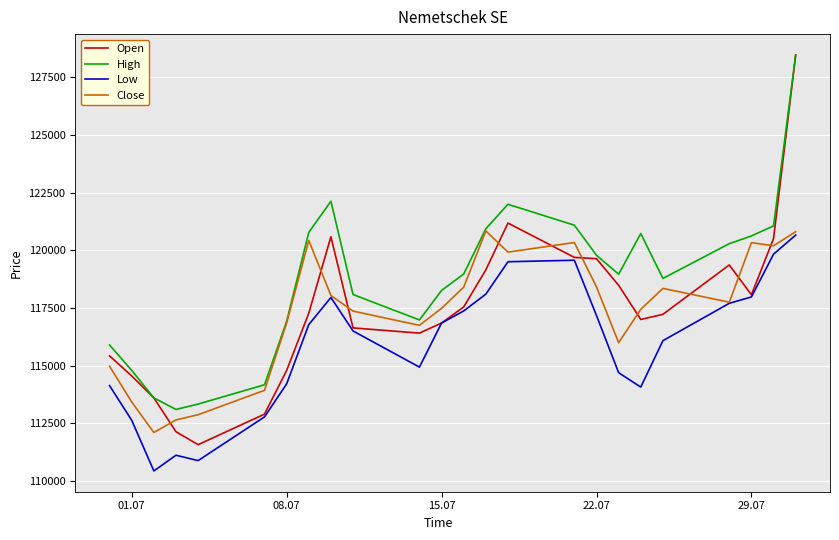

Which series has the largest range (max minus min)?

Open